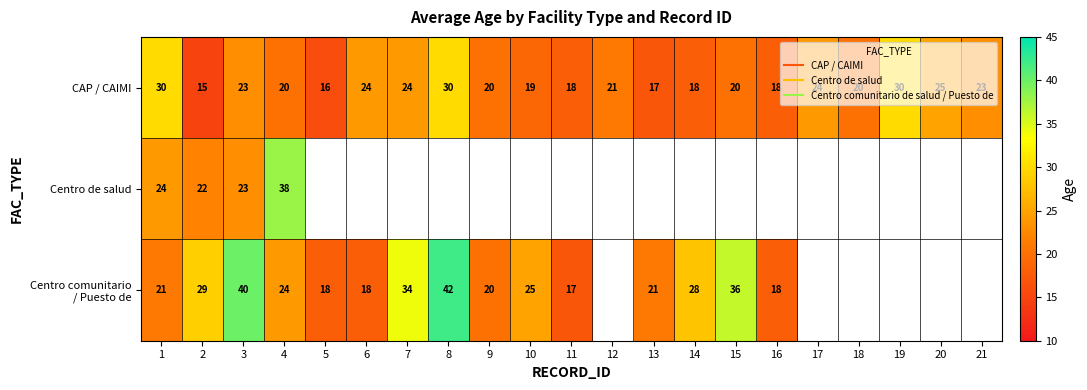

Between 4 and 5, which is larger?

4